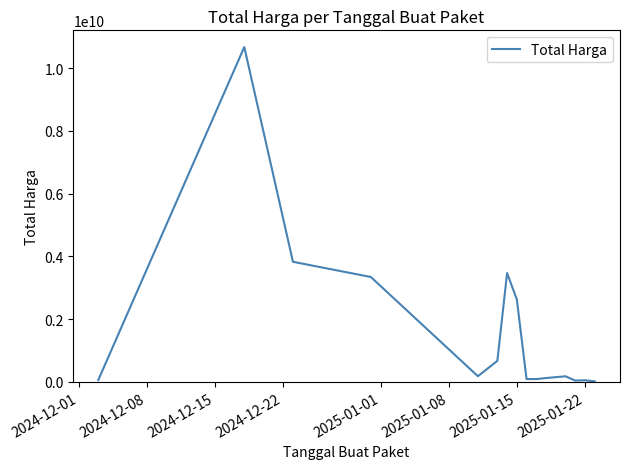

Does the chart have visible grid lines?

No